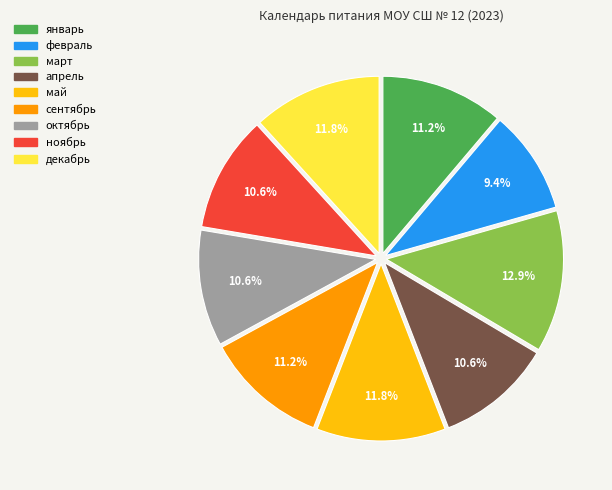

What is the ratio of the value at ноябрь to the value at октябрь?

1.0